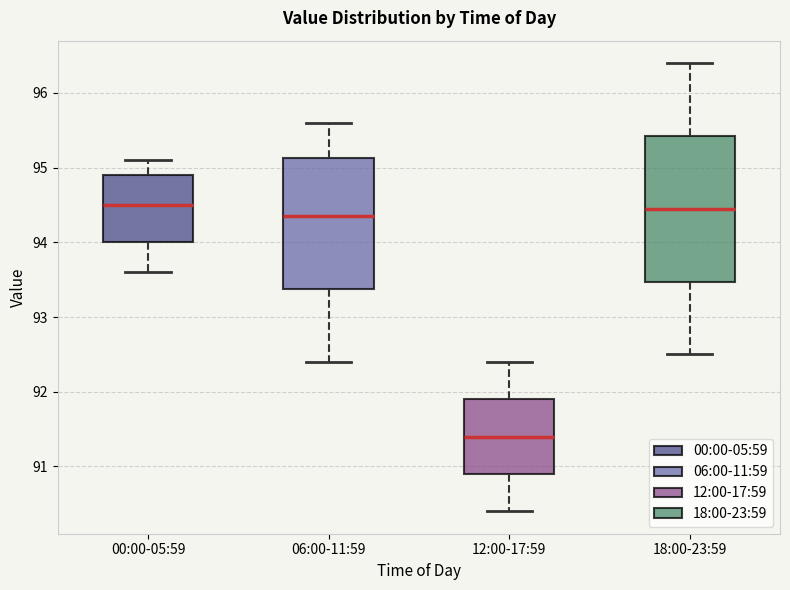

Comparing the boxes themselves (not the whiskers), which one is the tallest?

18:00-23:59